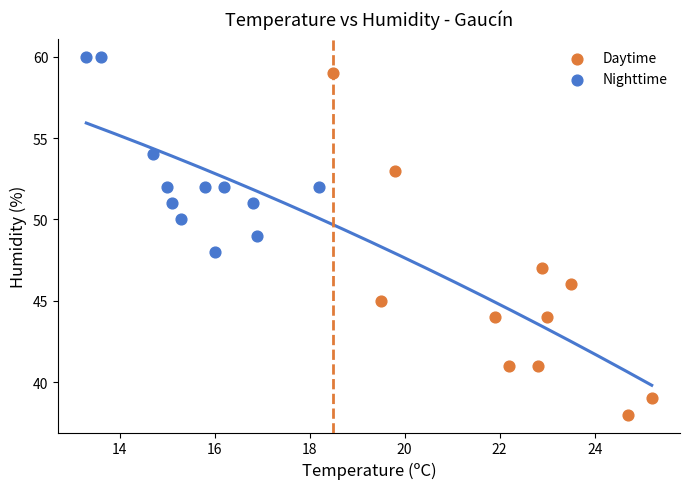

Which series reaches the maximum Y coordinate?

Nighttime